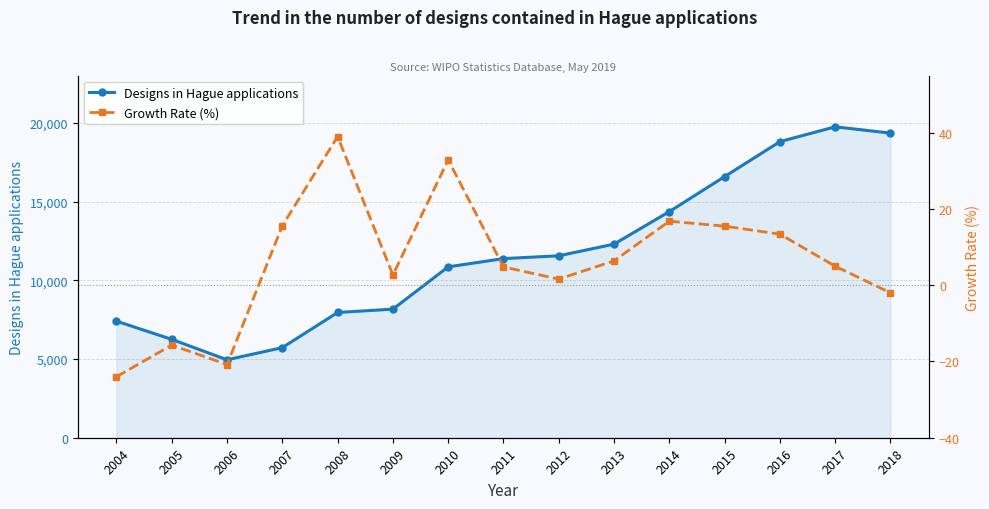

What is the approximate value of Growth Rate (%) at 2010?

32.9